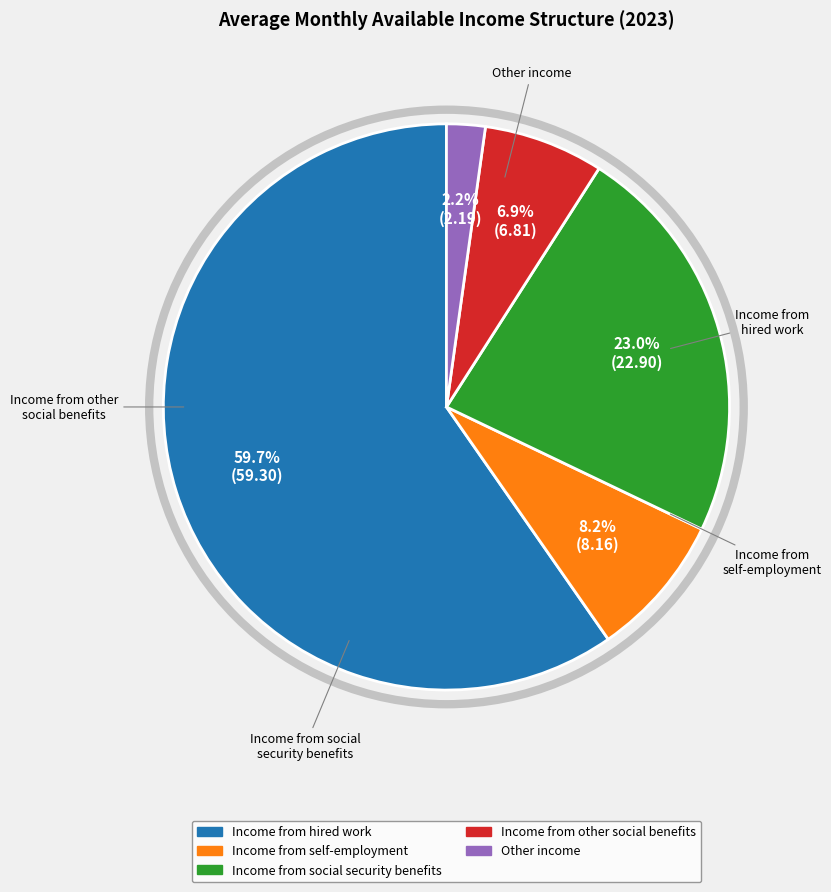

To the nearest percent, what portion does Other income represent?

2%